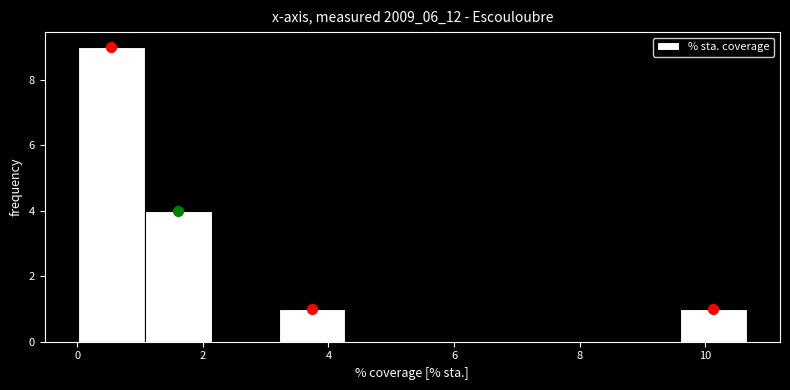

Which range on the x-axis has the tallest bar?

0.0 to 1.0